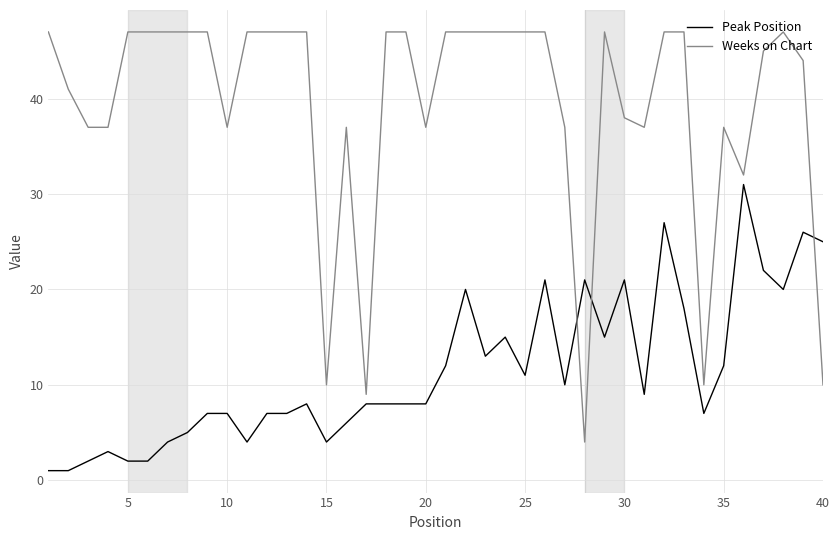

Rank the series by their average value, from lowest to highest.

Peak Position, Weeks on Chart